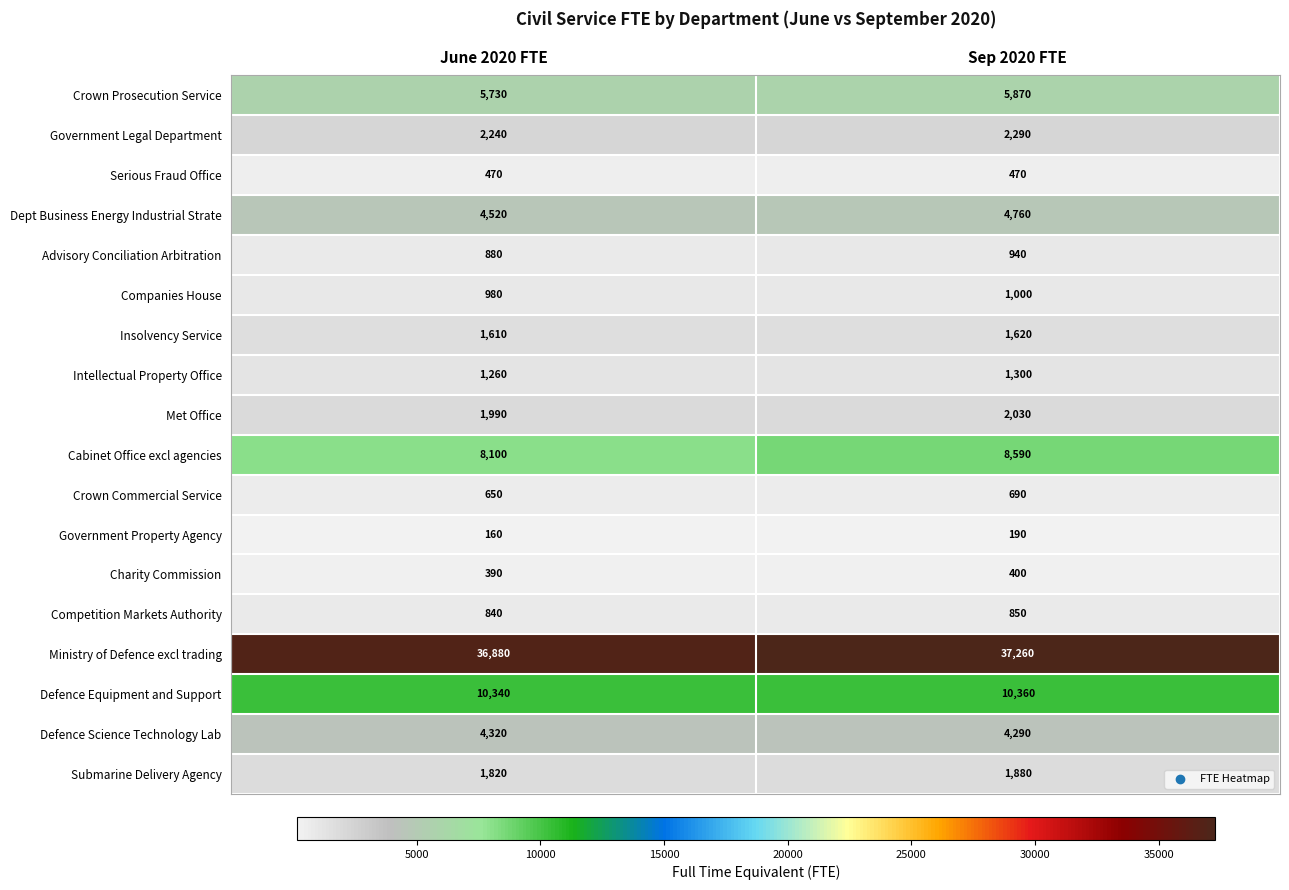

At which label does Advisory Conciliation Arbitration reach its minimum?

June 2020 FTE